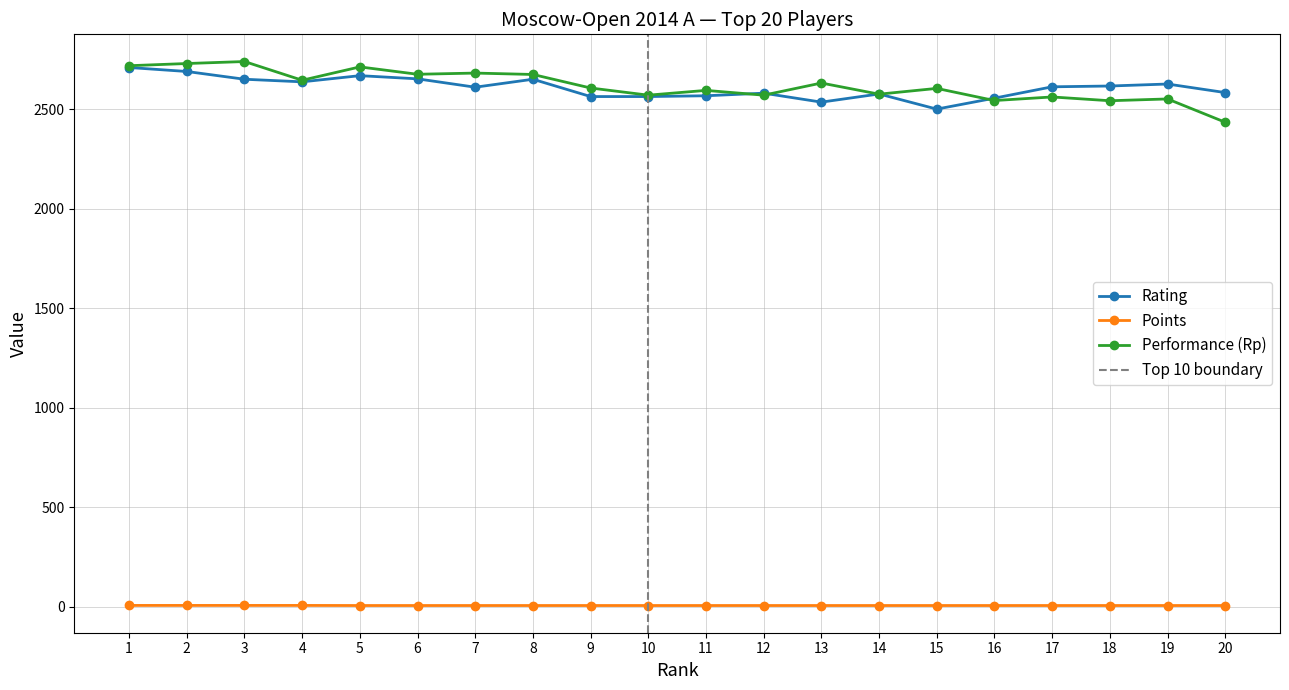

Where does the Performance (Rp) series first go above 2607?

1